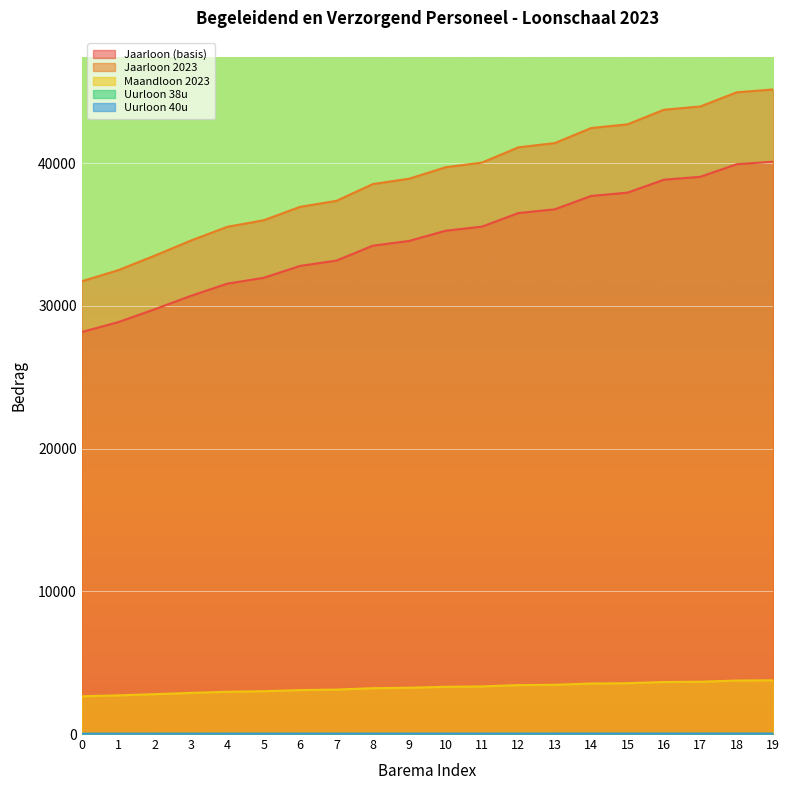

At which category is the sum across all series the highest?

19